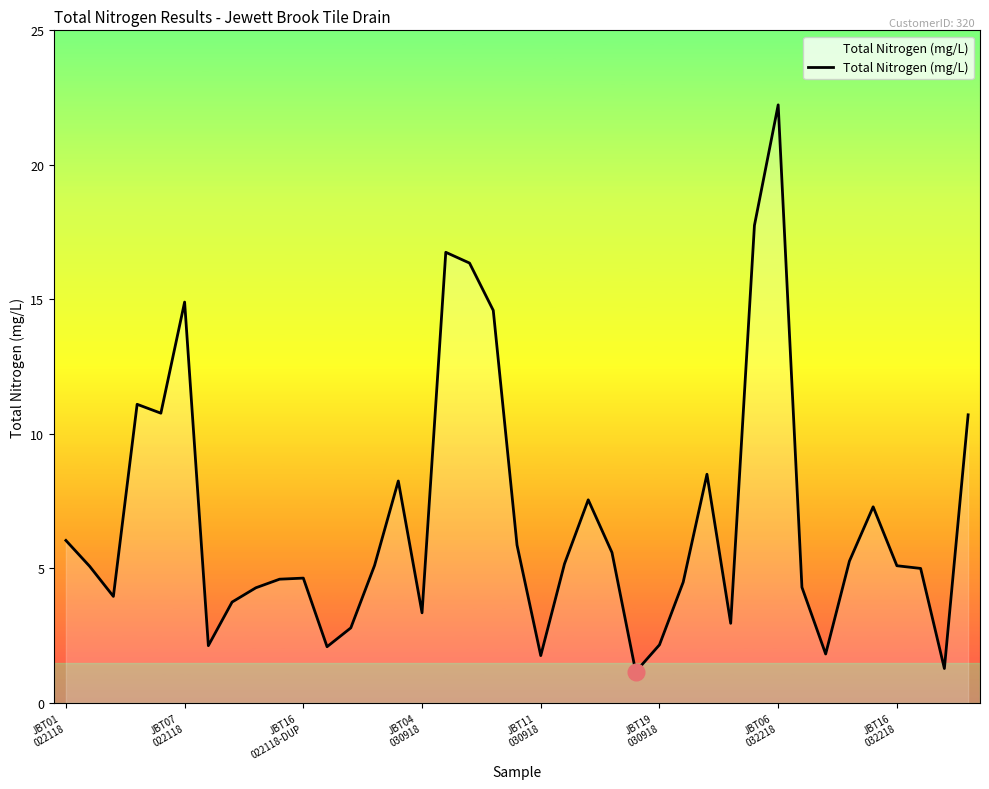

What is the difference between the maximum and minimum values?

21.1